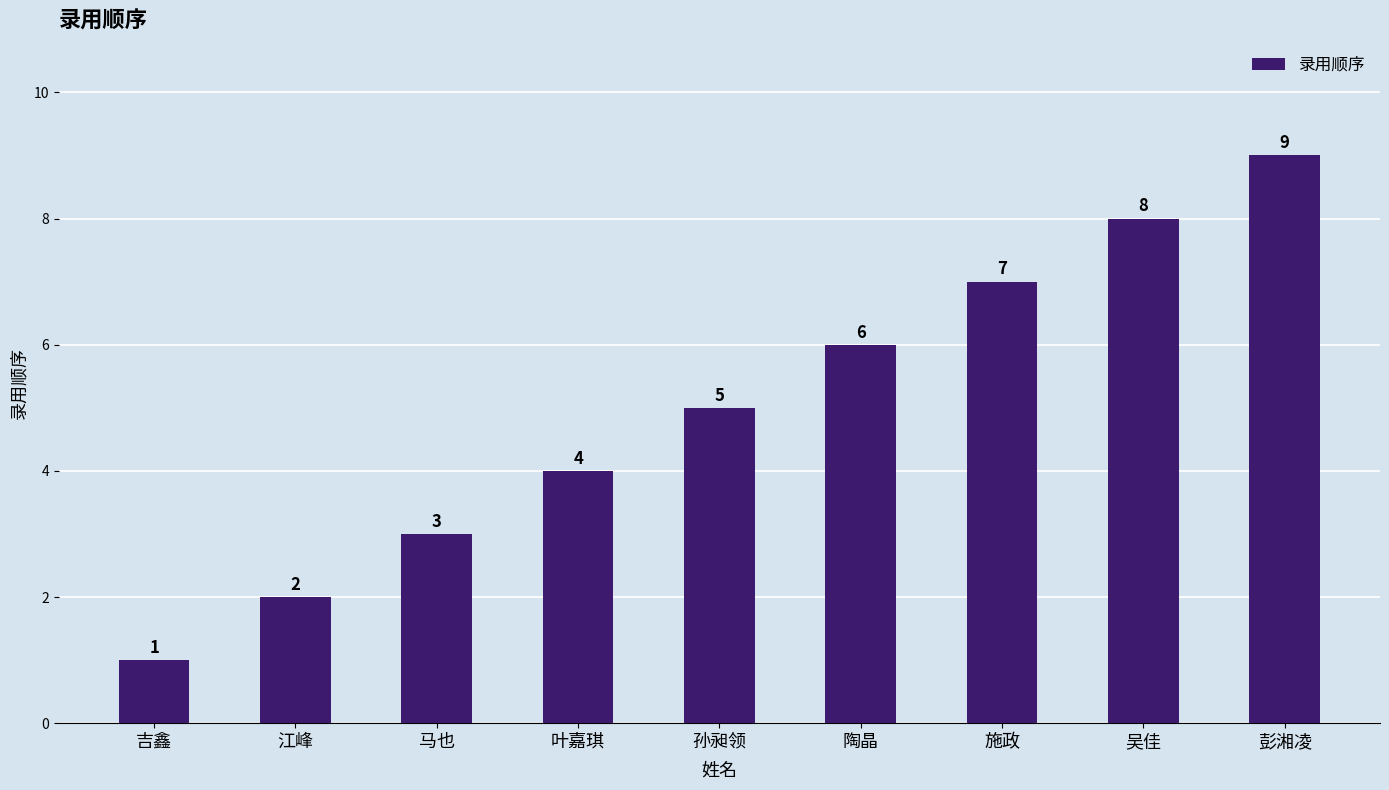

What is the change in value from 吉鑫 to 陶晶?

+5